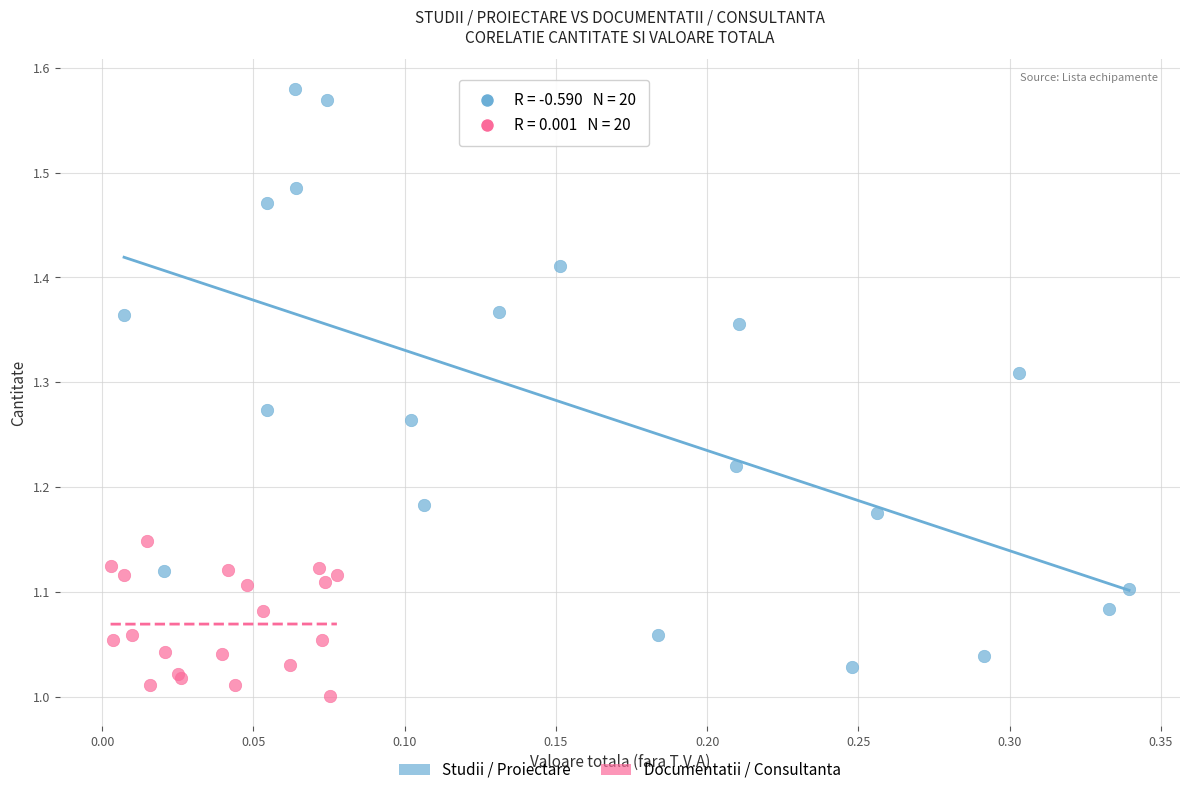

Which series contains the lowest Y value?

Documentatii / Consultanta